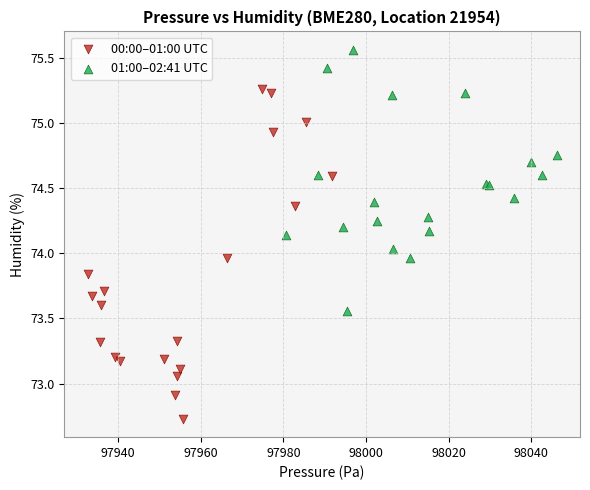

Which series contains the lowest Y value?

00:00–01:00 UTC